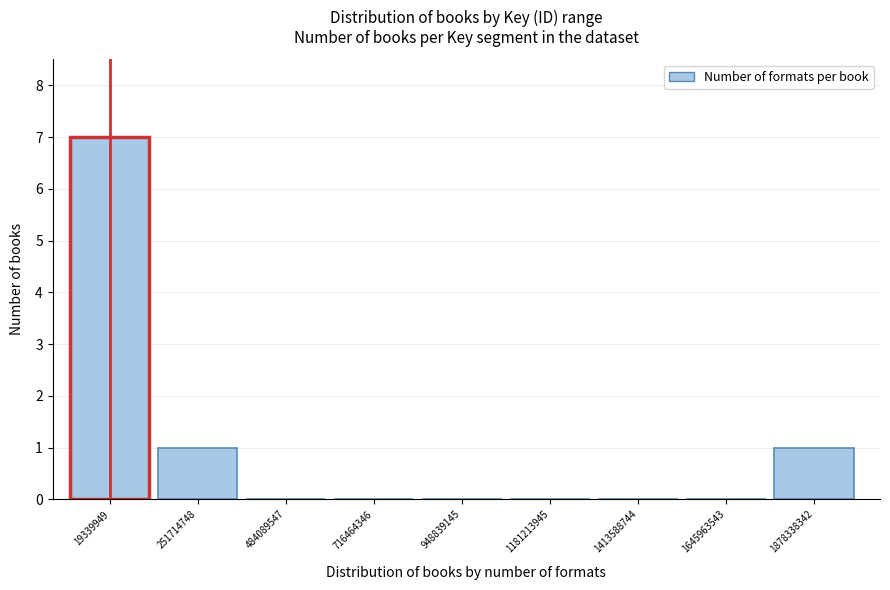

Reading left to right, what are all the values shown in this chart?

19339949=7	251714748=1	484089547=0	716464346=0	948839145=0	1181213945=0	1413588744=0	1645963543=0	1878338342=1